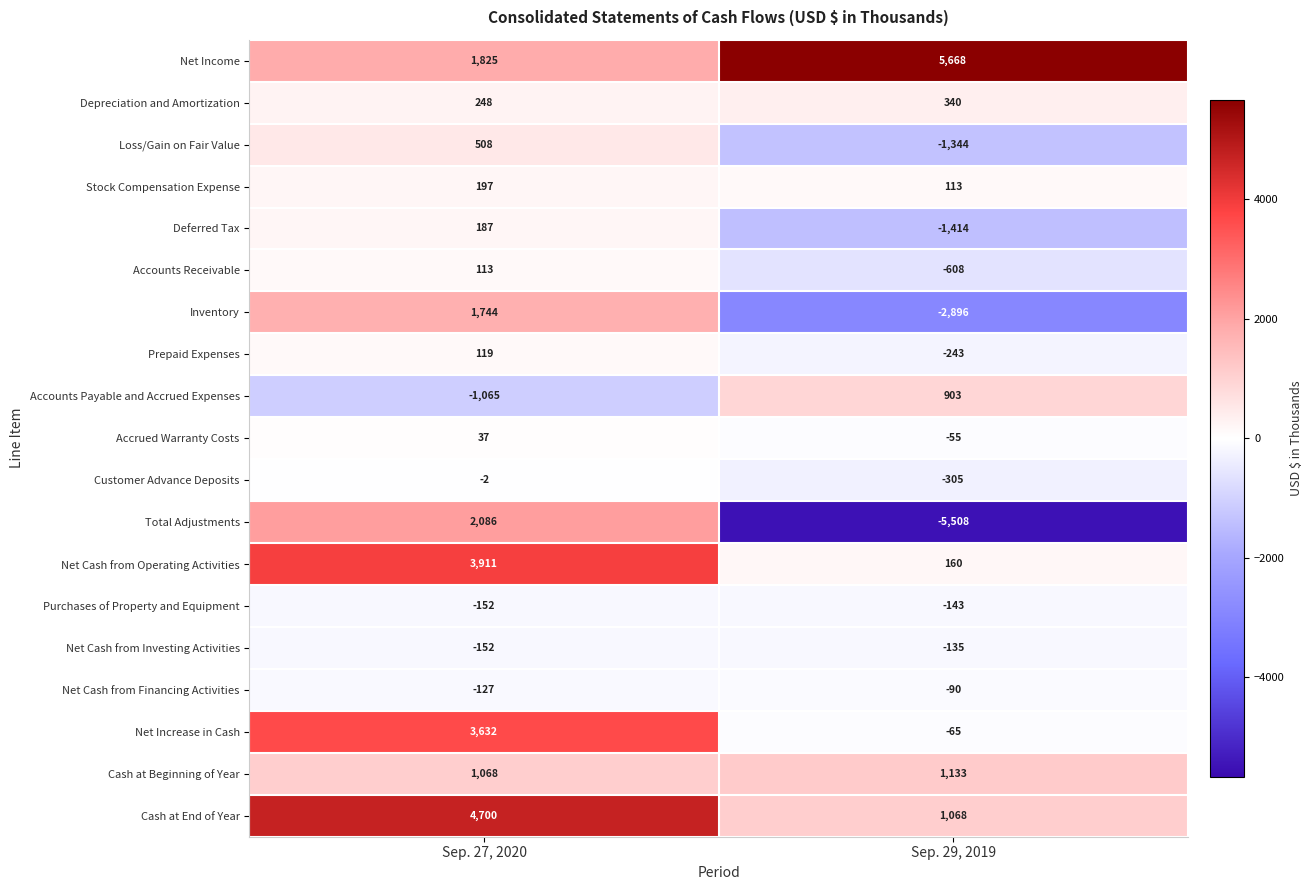

What is the difference between the Net Cash from Financing Activities values at Sep. 29, 2019 and Sep. 27, 2020?

37